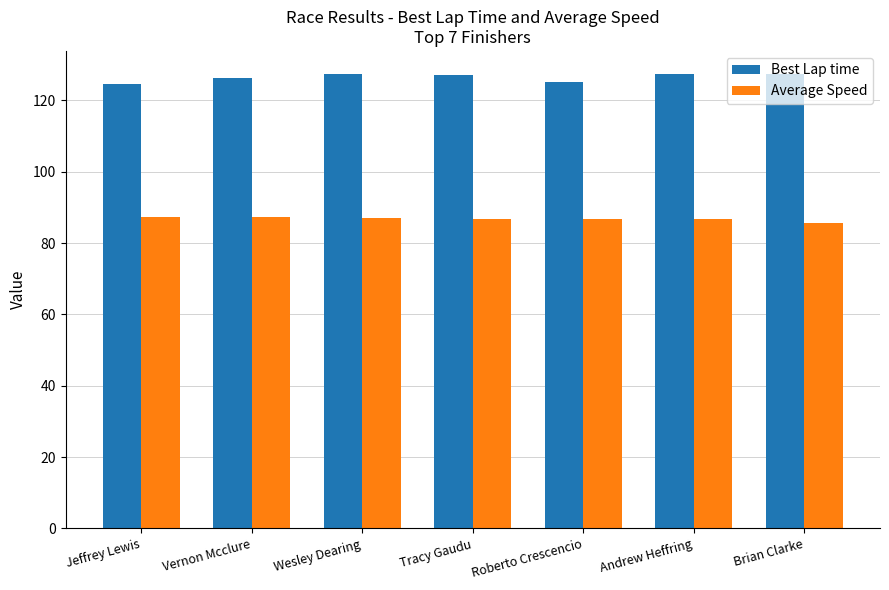

How many bars are there in each group?

2